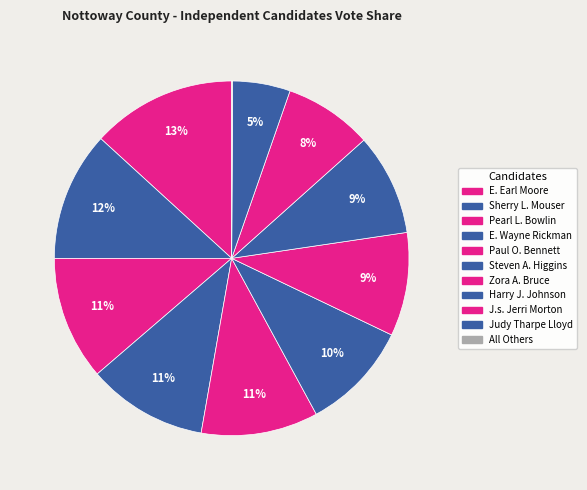

Count the number of slices in the pie.

11